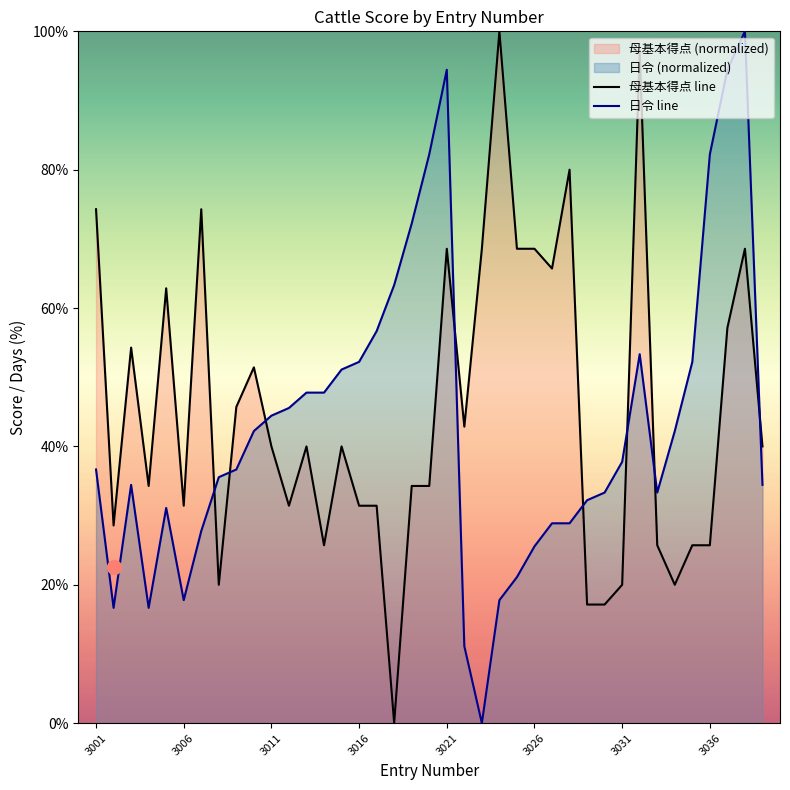

How many times do 母基本得点 line and 日令 line cross each other?

8